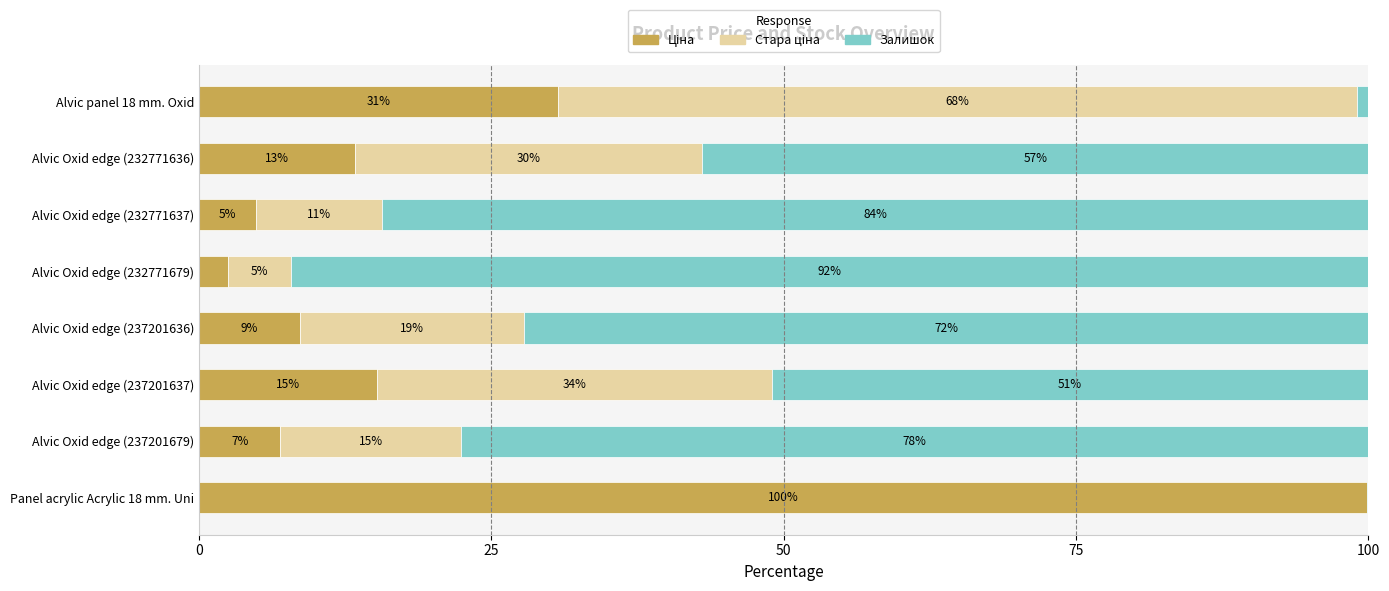

How many bars are there in each group?

3